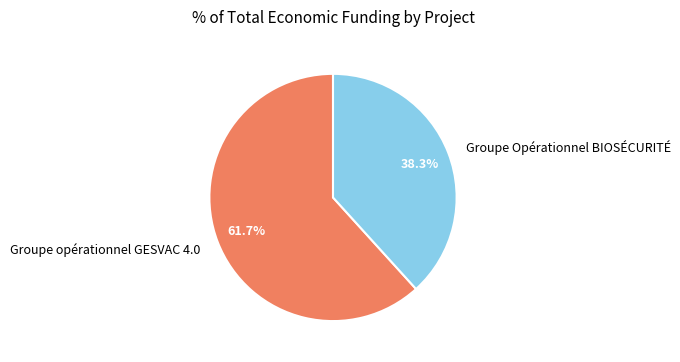

What is the ratio of the value at Groupe opérationnel GESVAC 4.0 to the value at Groupe Opérationnel BIOSÉCURITÉ?

1.6